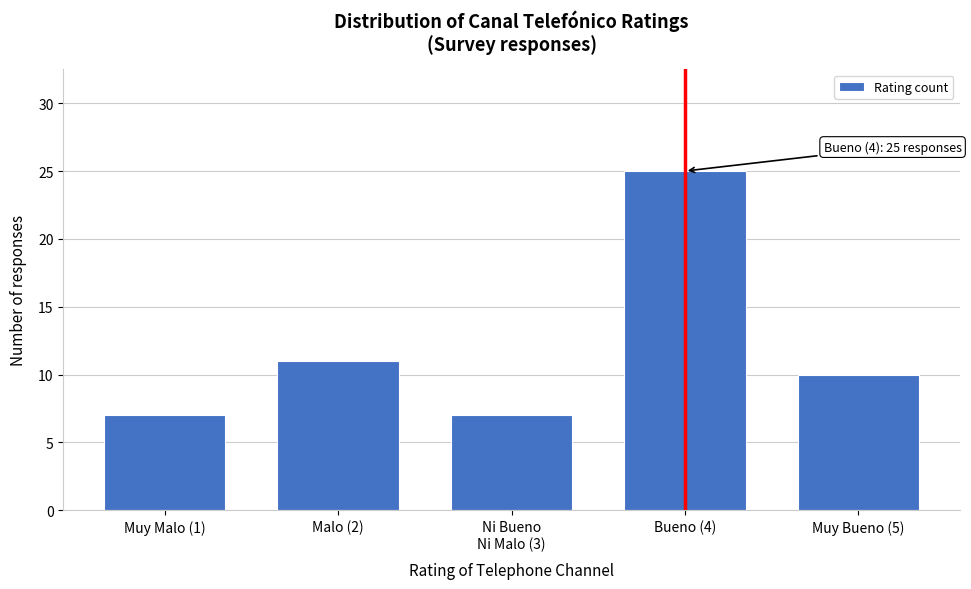

Reading left to right, transcribe all the data shown in this chart.

7	11	7	25	10